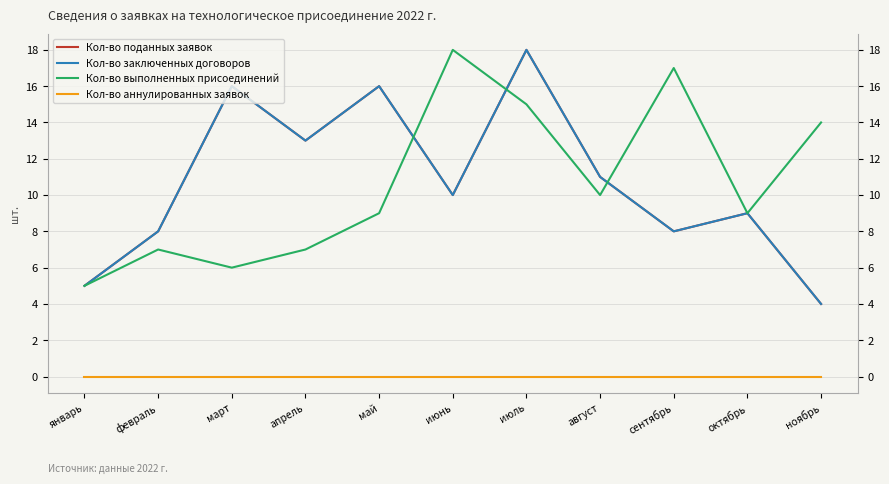

What is the minimum value for Кол-во заключенных договоров?

4